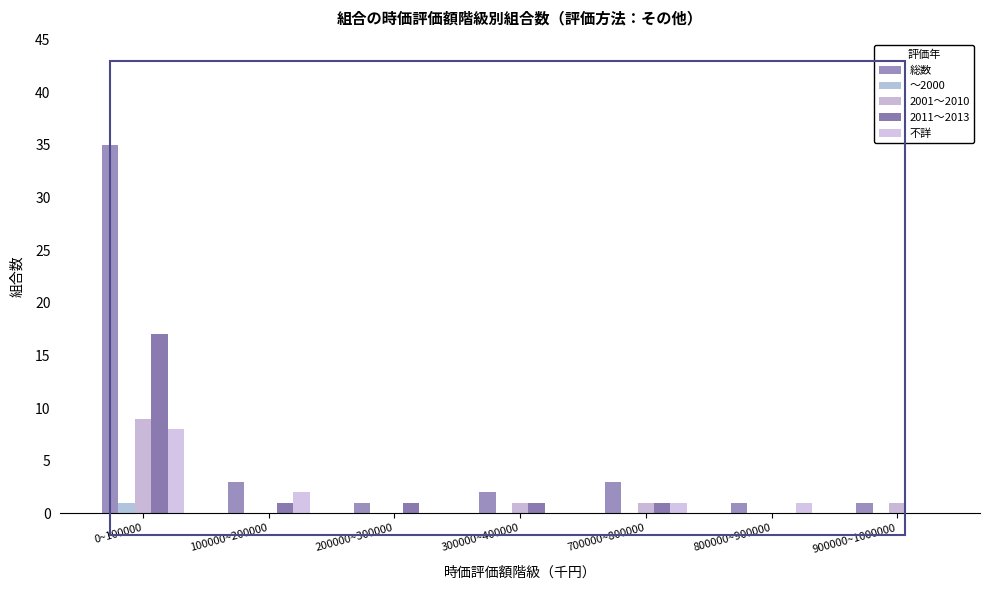

Is it true that 2011～2013 equals 1 at 100000~200000?

True